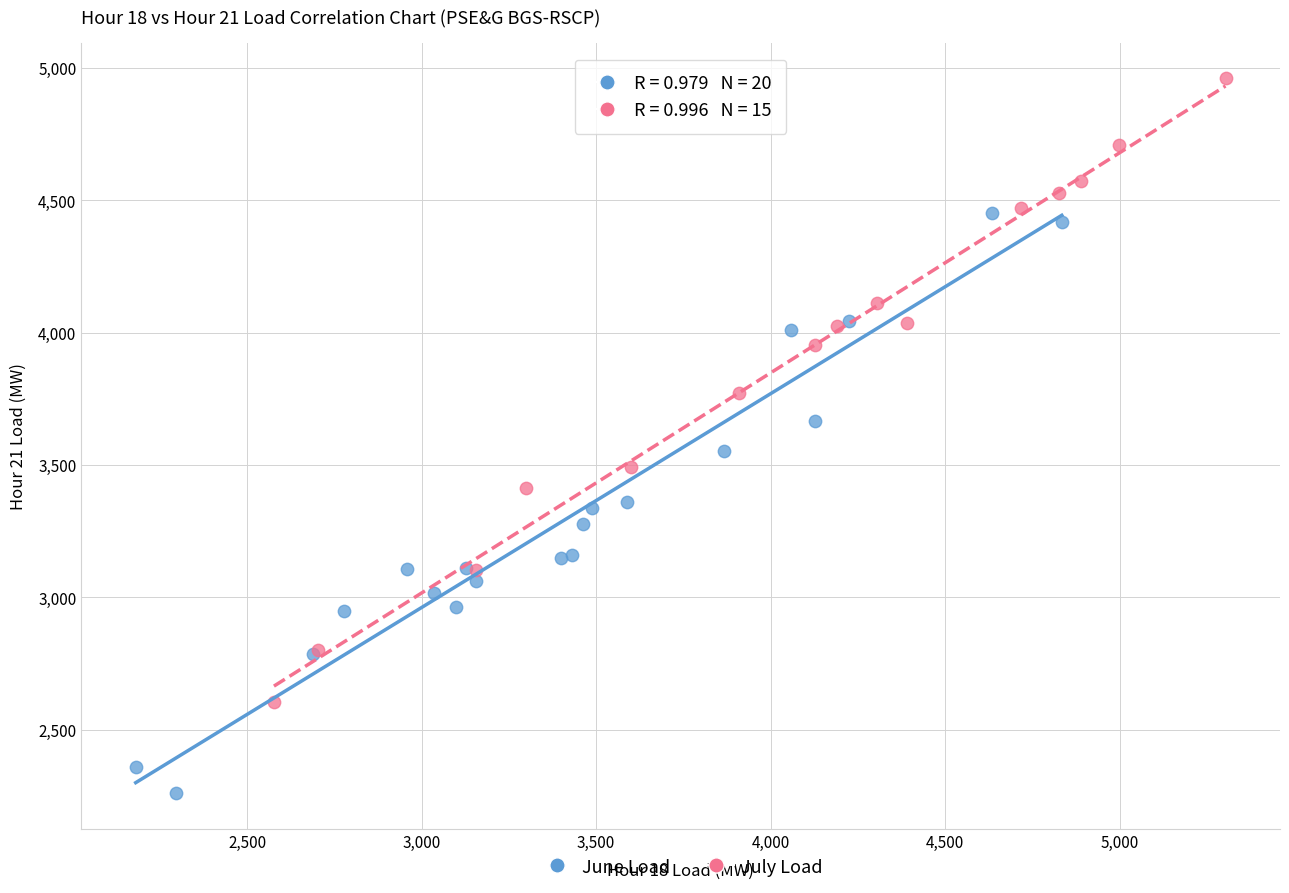

Which series contains the highest Y value?

July Load